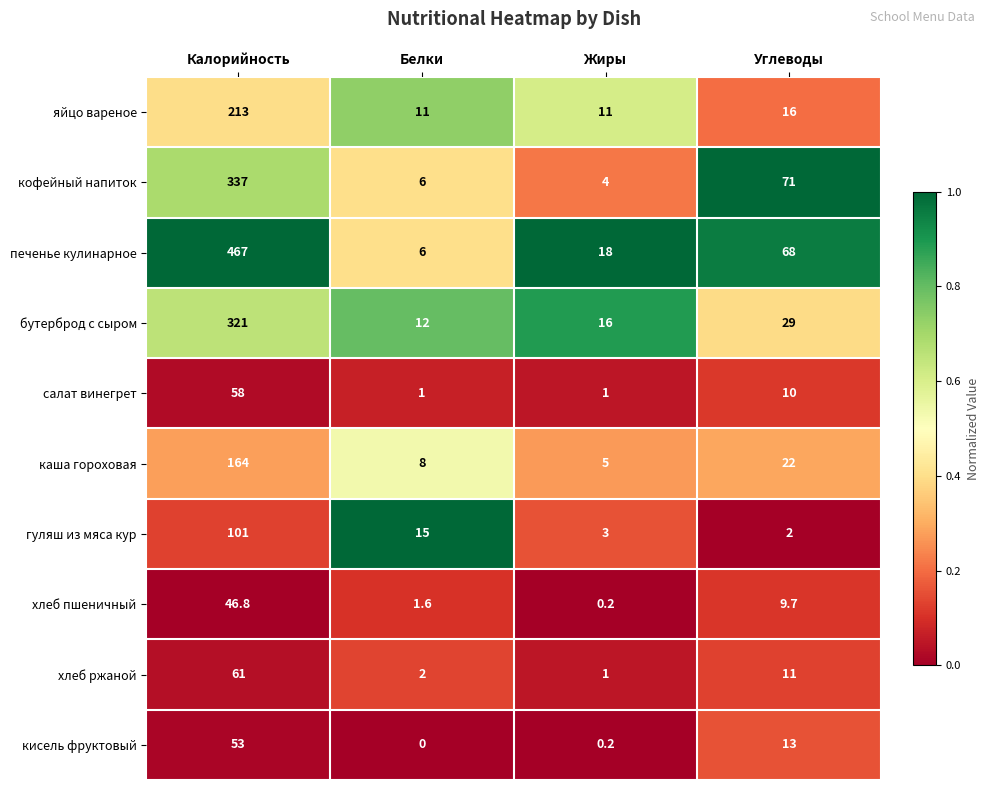

What is the difference between the maximum and minimum values in the гуляш из мяса кур series?

99.0